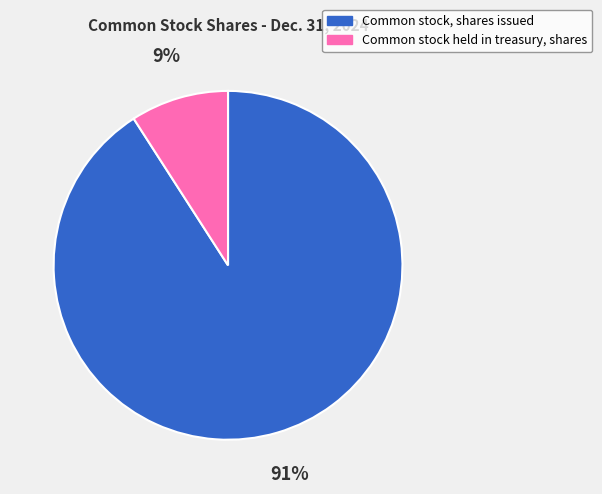

Which has a higher value, Common stock, shares issued or Common stock held in treasury, shares?

Common stock, shares issued